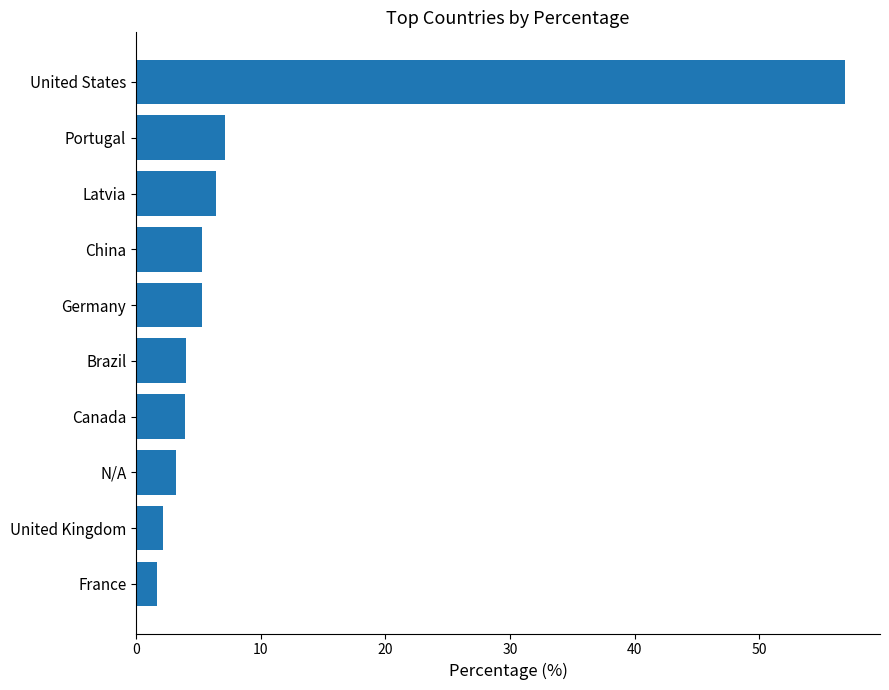

What is the change in value from France to China?

+3.6